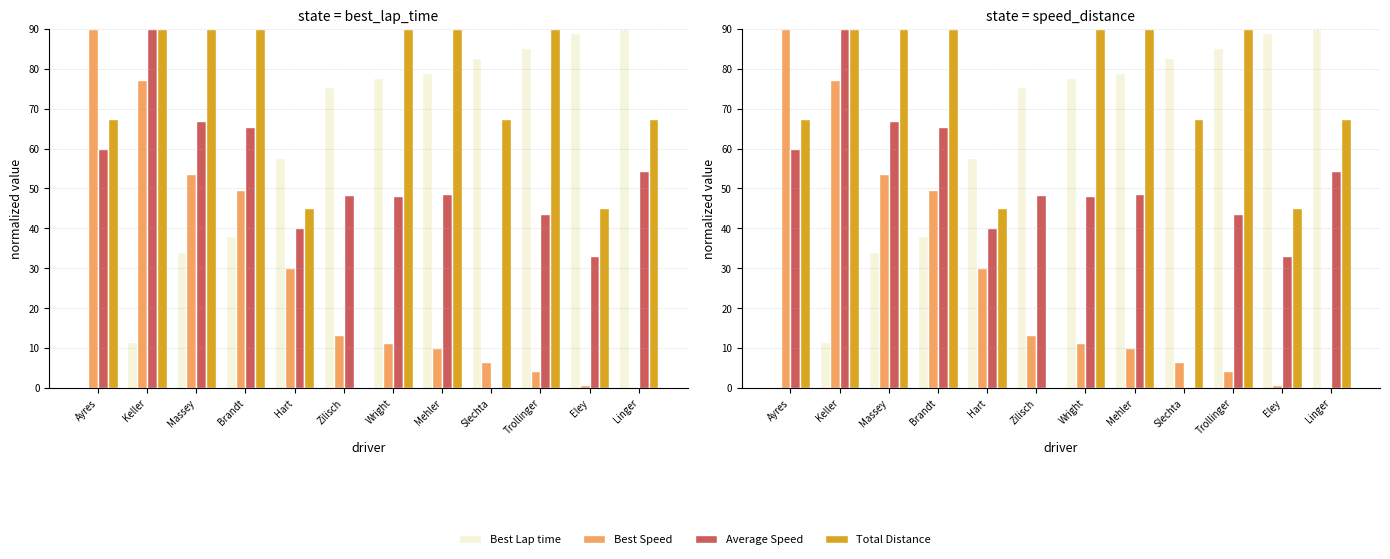

How many bars are there in each group?

4